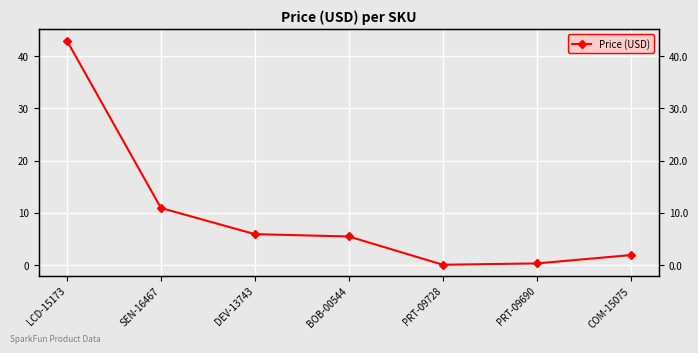

What is the sum of all values?

67.8